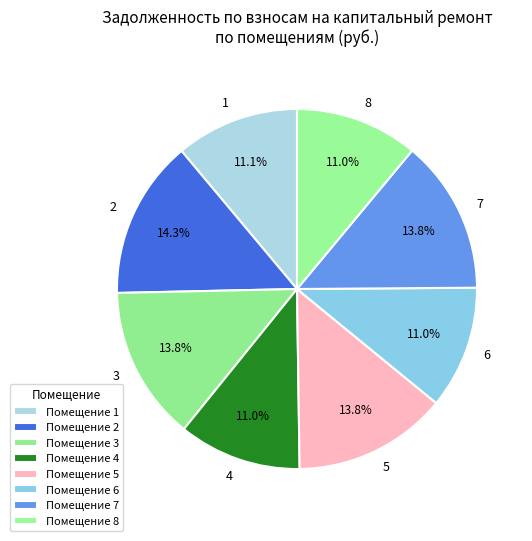

How much of the chart is everything except 5?

86.2%